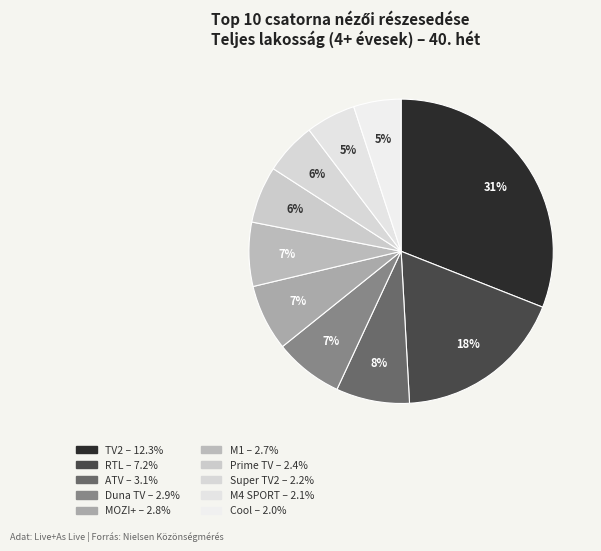

Rank the categories by value from lowest to highest.

Cool, M4 SPORT, Super TV2, Prime TV, M1, MOZI+, Duna TV, ATV, RTL, TV2